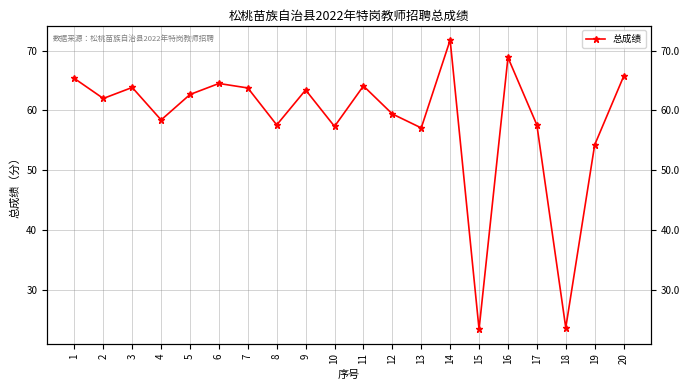

How many points are lower than both their immediate neighbors (excluding endpoints)?

7